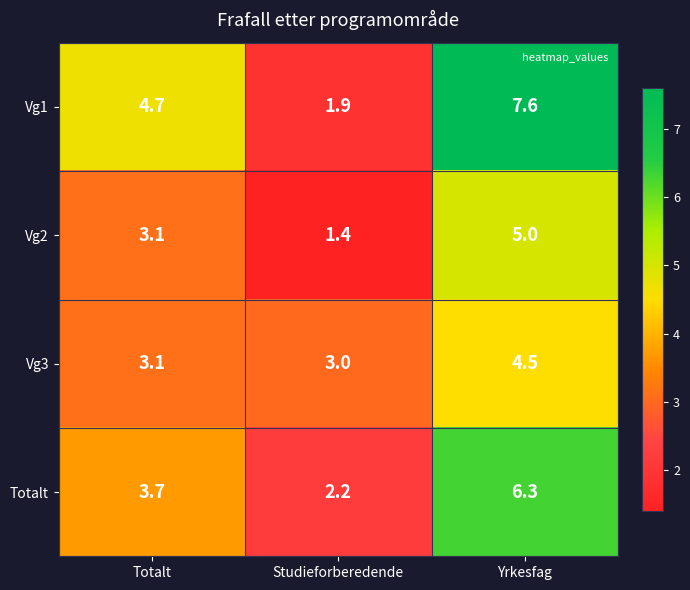

What is the difference between the highest and lowest values at Yrkesfag?

3.1